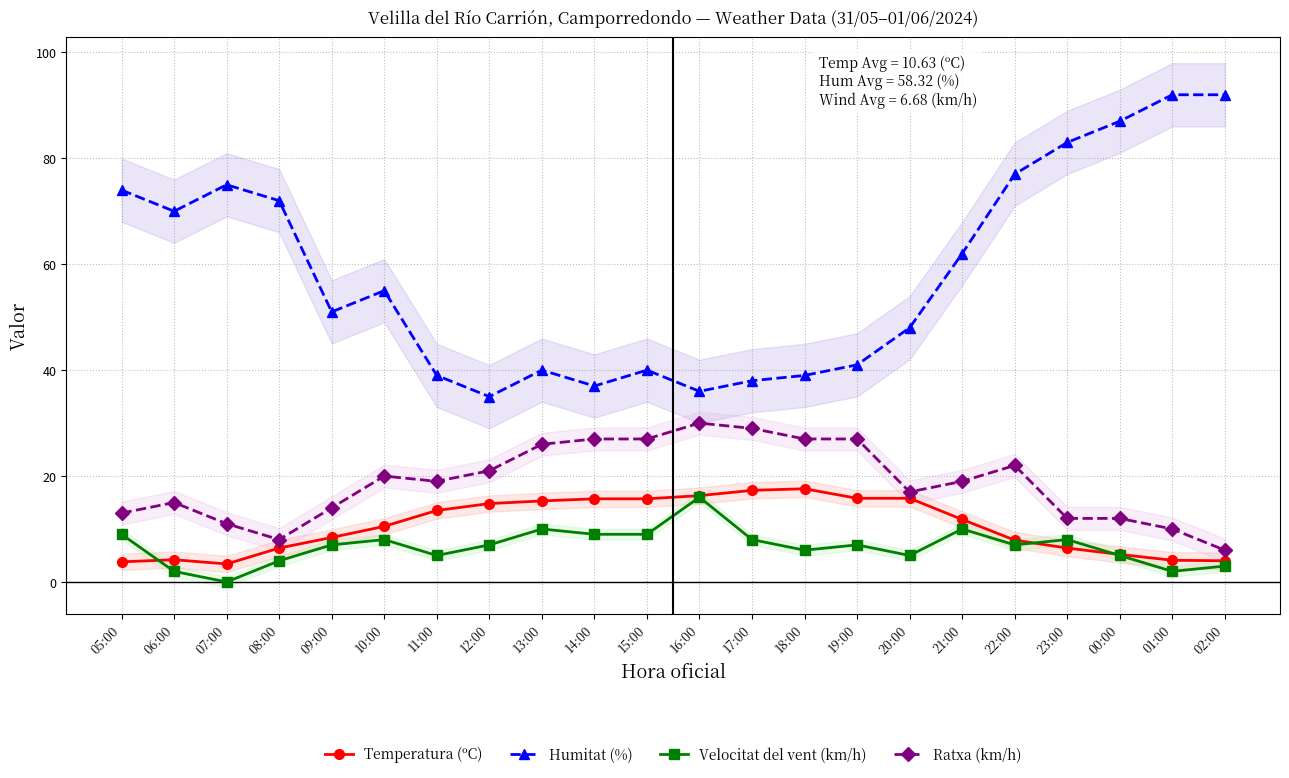

True or false: Humitat (%) has more than 0 points higher than both neighbors.

True